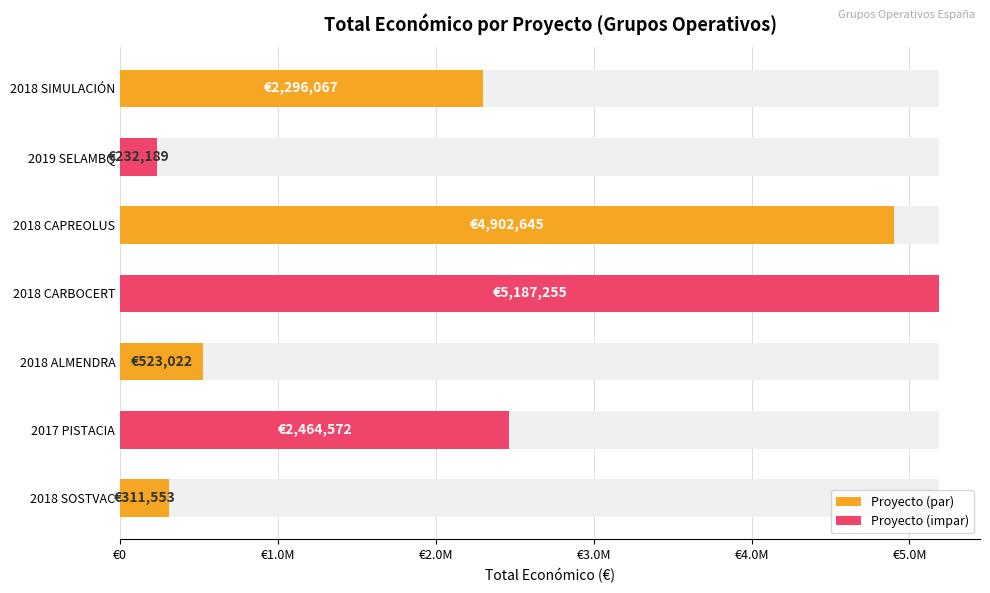

Reading left to right, transcribe all the data shown in this chart.

311553	2464572	523022	5187255	4902645	232189	2296067